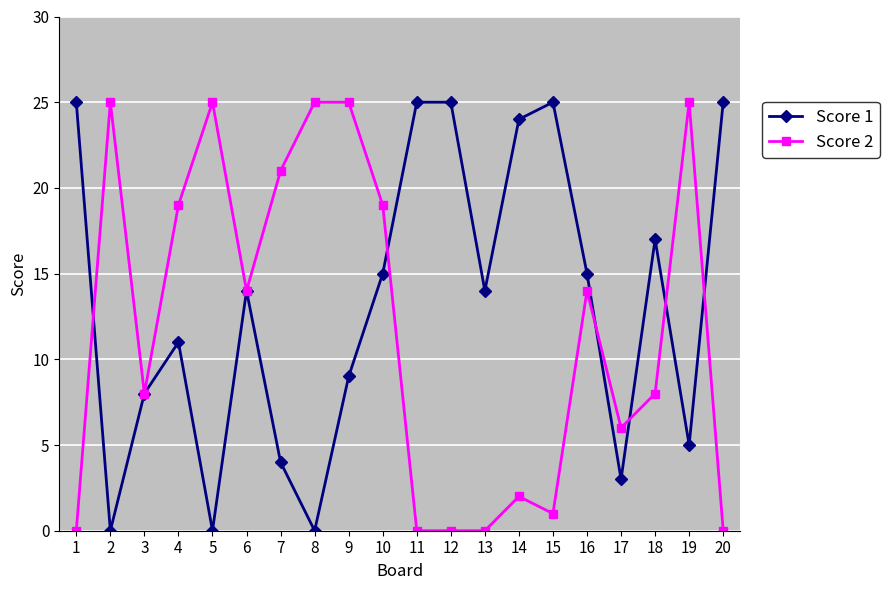

Reading right to left, extract all data points from this chart.

Score 1: 25	5	17	3	15	25	24	14	25	25	15	9	0	4	14	0	11	8	0	25
Score 2: 0	25	8	6	14	1	2	0	0	0	19	25	25	21	14	25	19	8	25	0